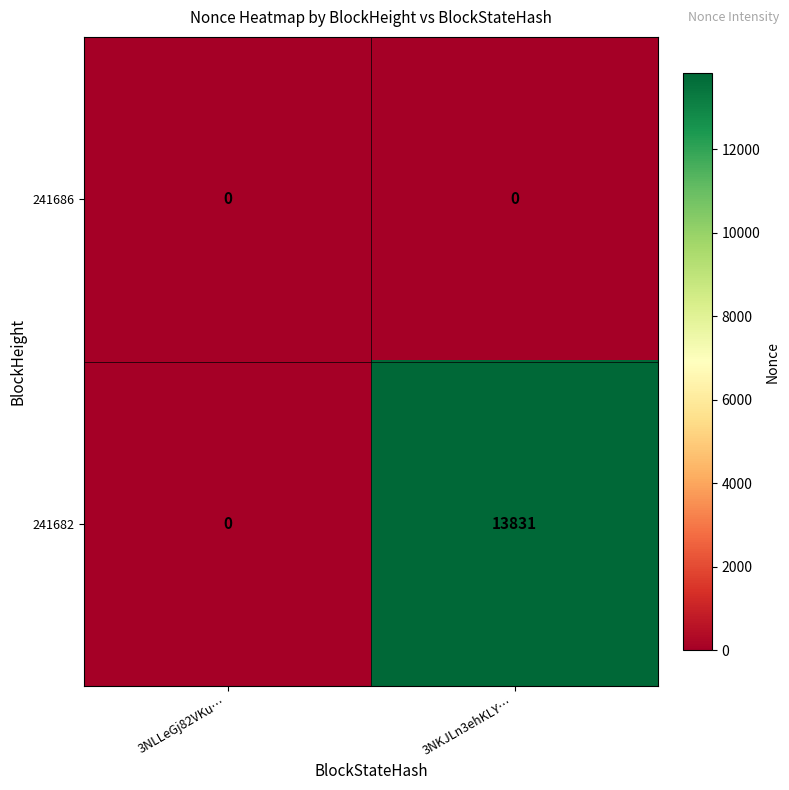

What is the average value of the 241682 series?

6916